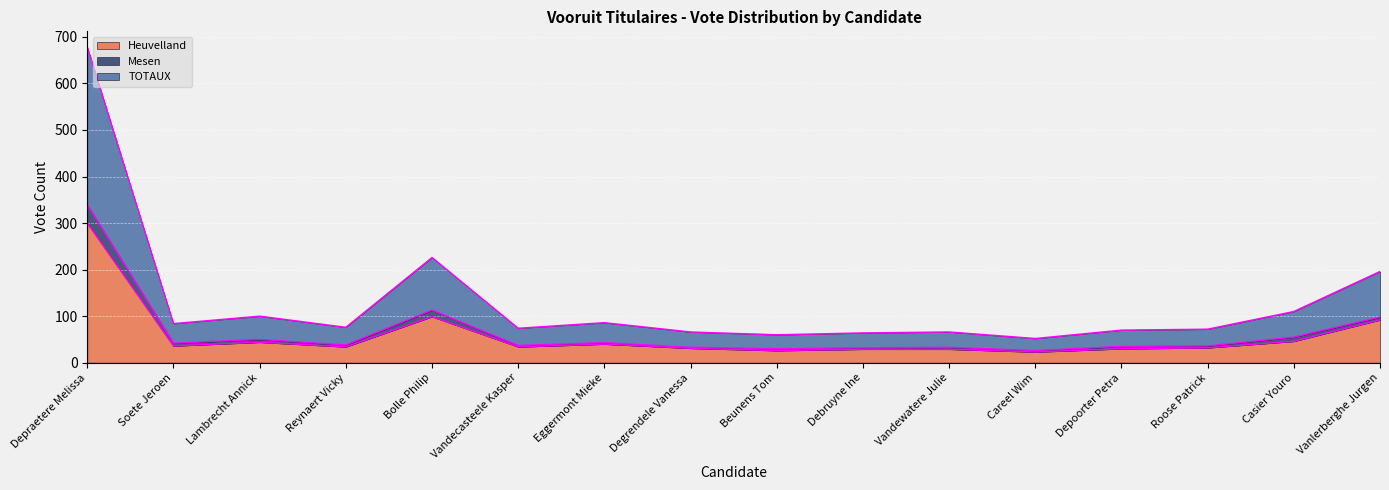

What is the total value across all series at Roose Patrick?

72